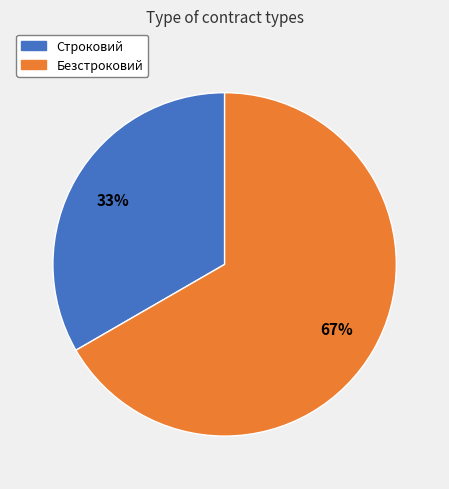

To the nearest percent, what portion does Строковий represent?

33%